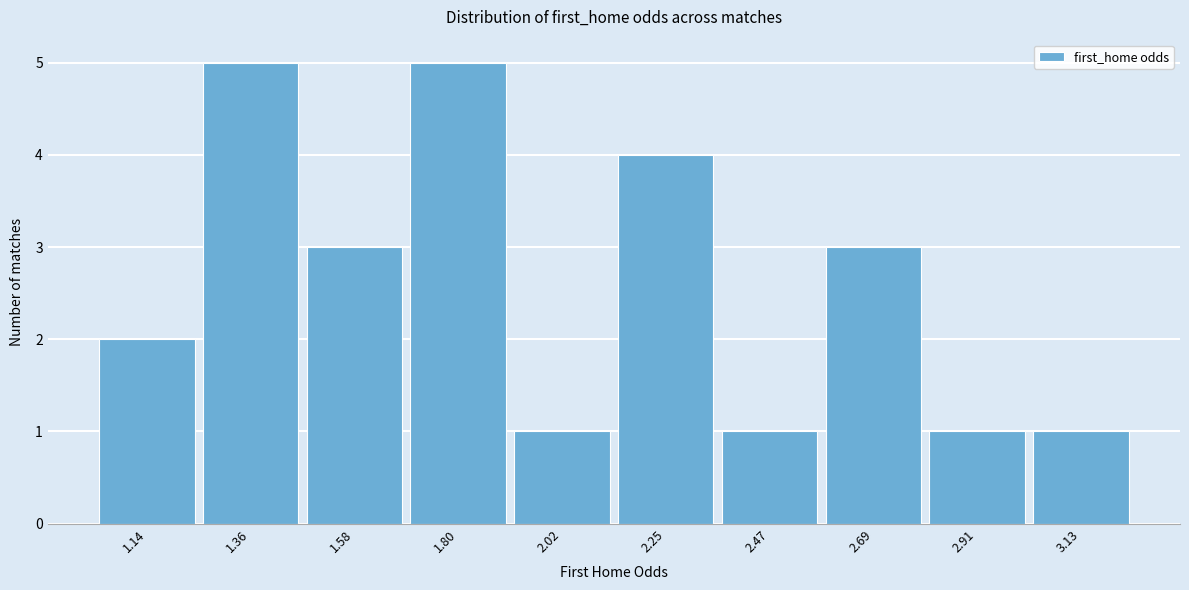

Reading right to left, extract all data points from this chart.

1	1	3	1	4	1	5	3	5	2